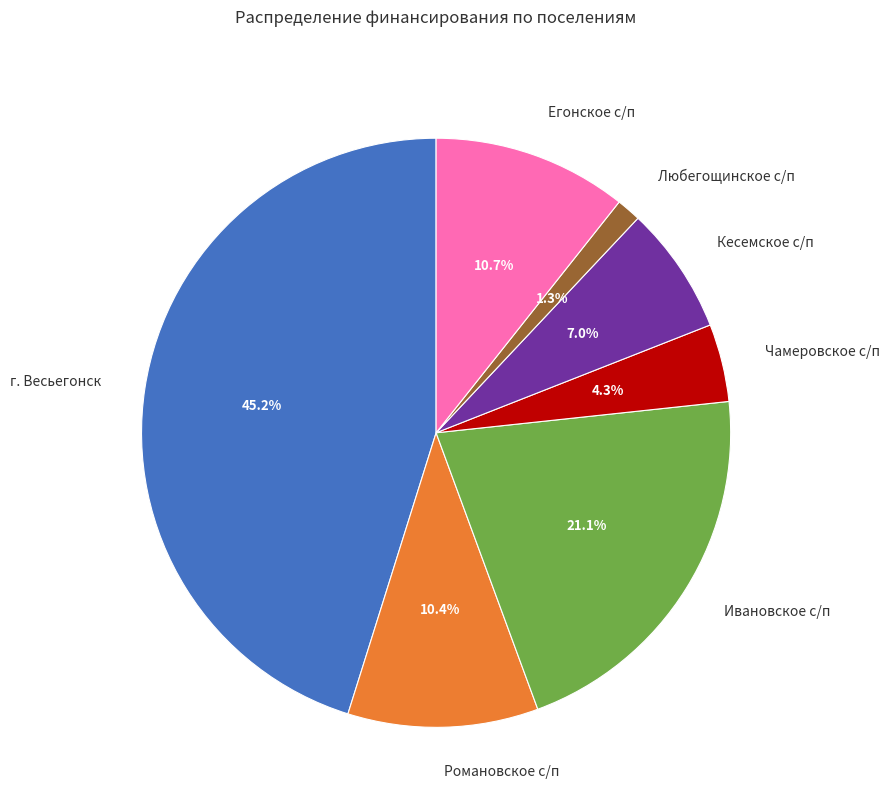

The Кесемское с/п slice represents 7% of the pie. True or false?

True